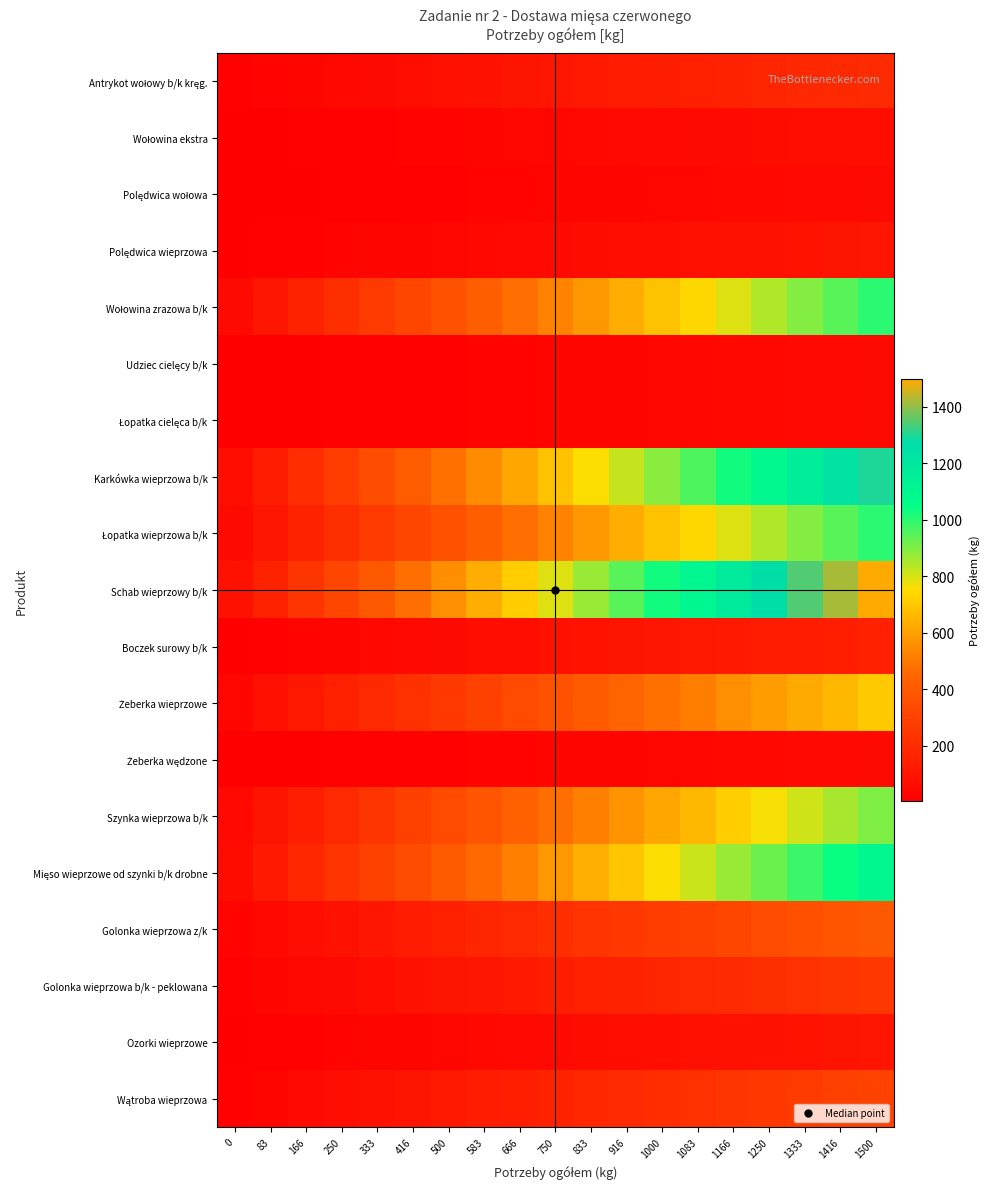

How many distinct data groups are displayed?

19